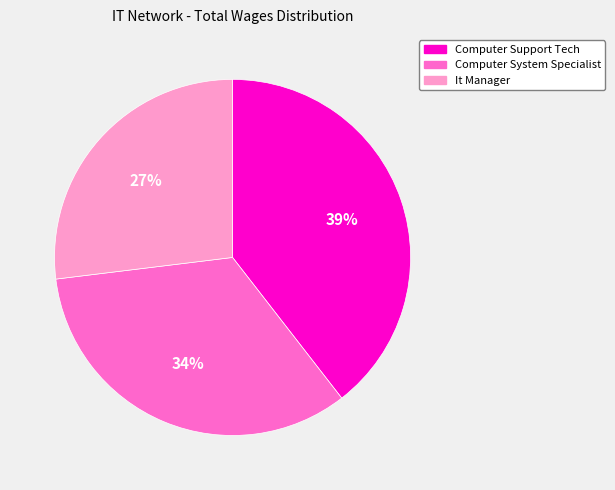

Rank the categories by value from highest to lowest.

Computer Support Tech, Computer System Specialist, It Manager